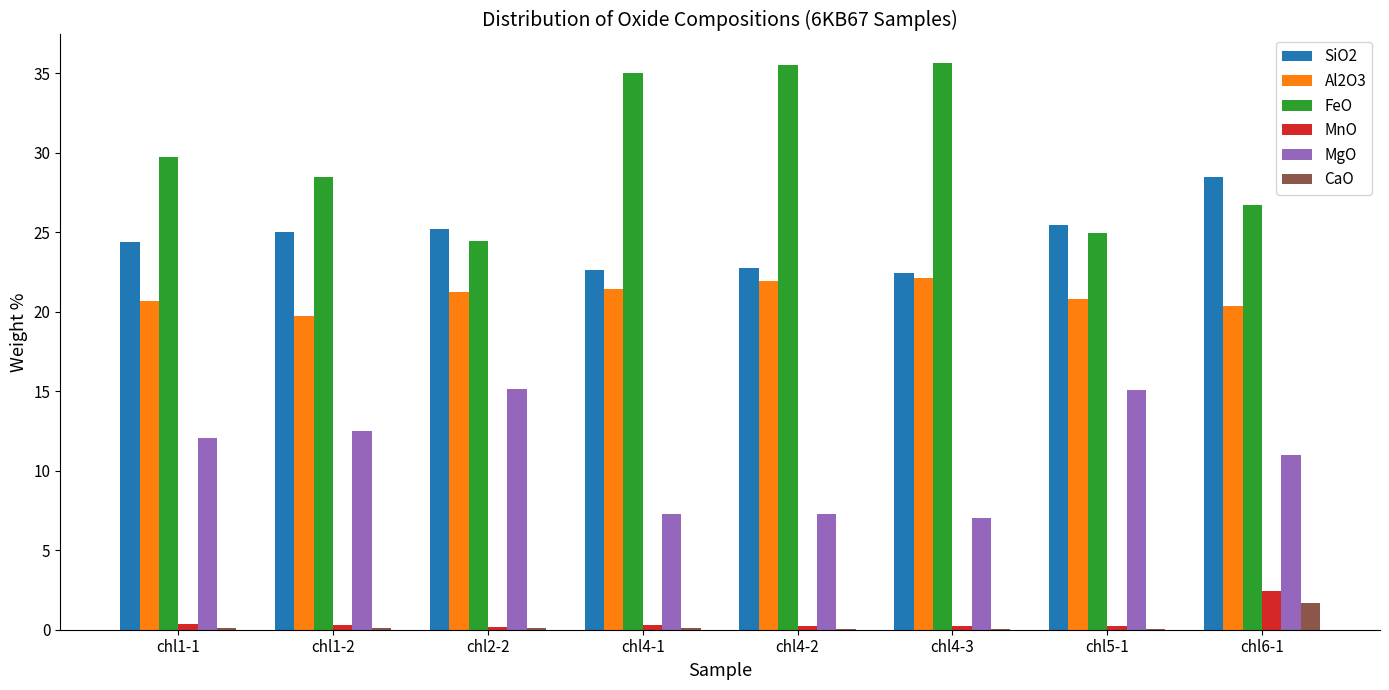

How many groups of bars are there?

8